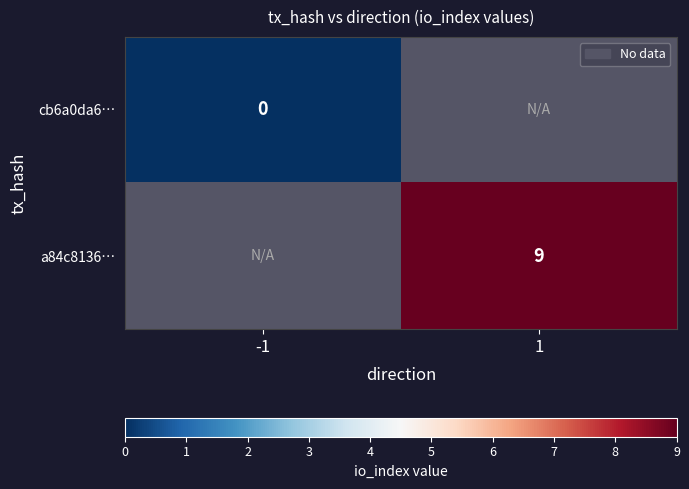

Is the value of cb6a0da6… at -1 greater than the value of a84c8136… at 1?

No